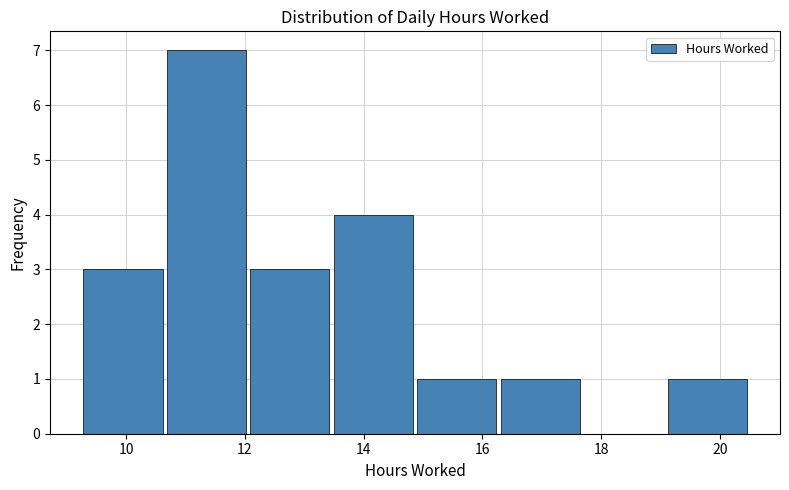

Reading left to right, transcribe this chart: for each bar, give the range it covers on the x-axis and its height. Neither the bar edges nor the heights are printed on the chart, so give them approximately, as read against the axes.

9.2 to 10.6: 3
10.6 to 12.0: 7
12.0 to 13.4: 3
13.4 to 14.8: 4
14.8 to 16.2: 1
16.2 to 17.6: 1
17.6 to 19.0: 0
19.0 to 20.4: 1